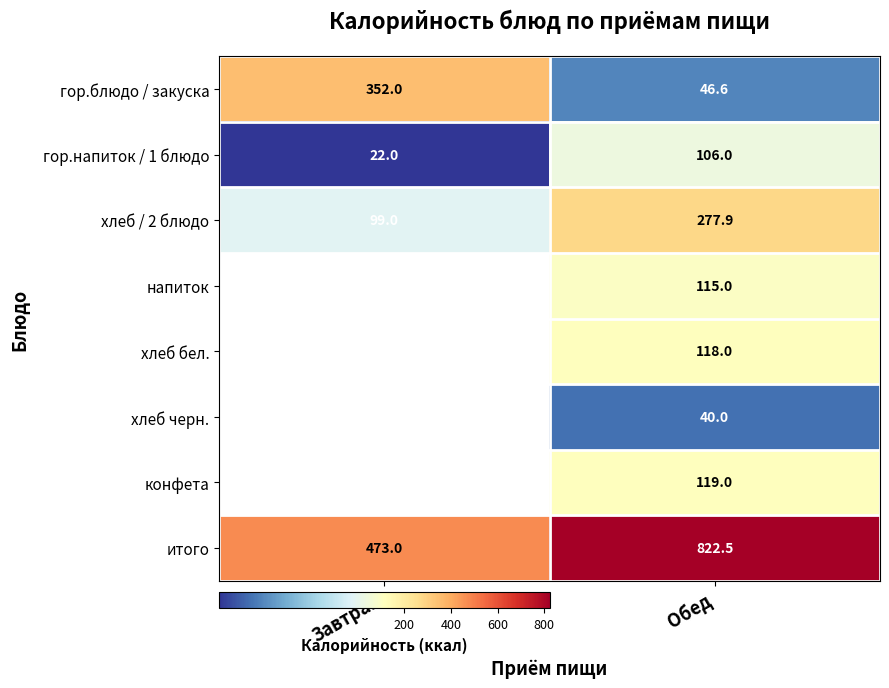

At which label does итого reach its peak?

Обед